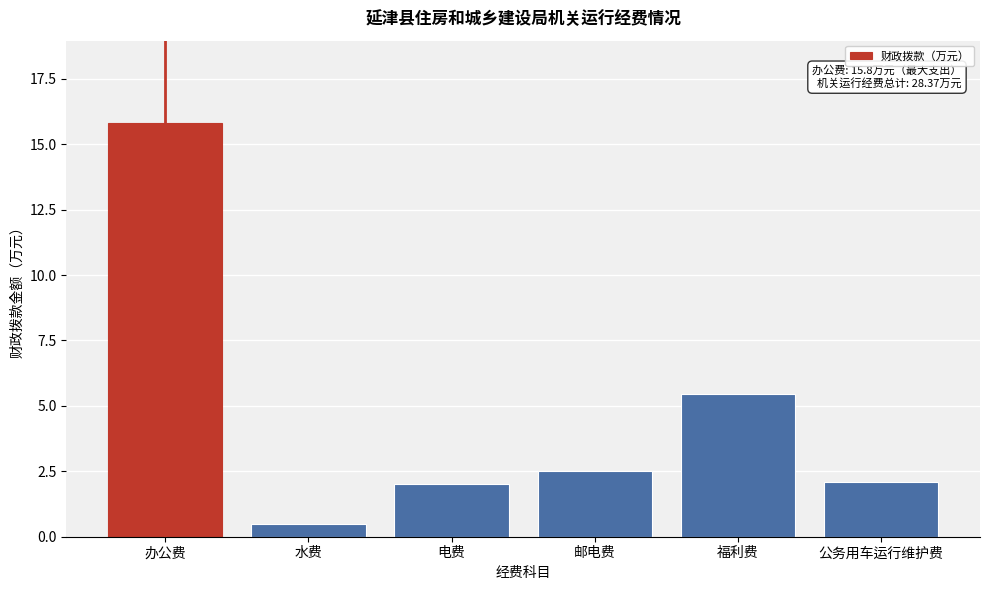

Reading left to right, extract all data points from this chart.

15.8	0.5	2.0	2.5	5.5	2.1